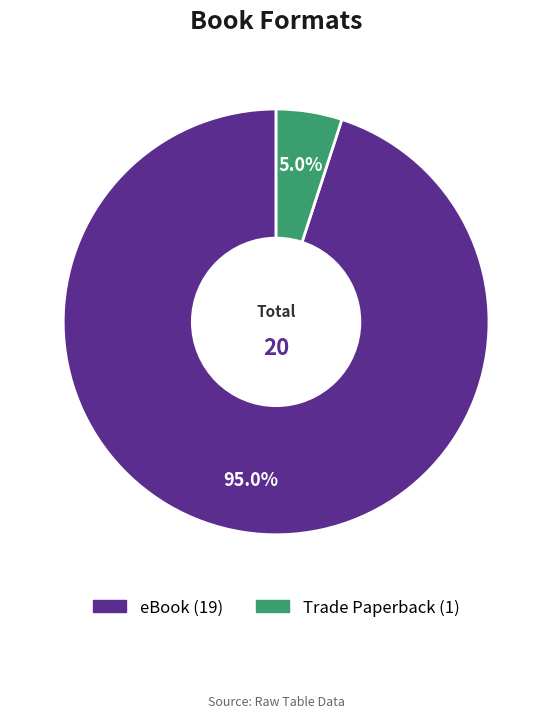

What portion of the pie excludes Trade Paperback?

95.0%